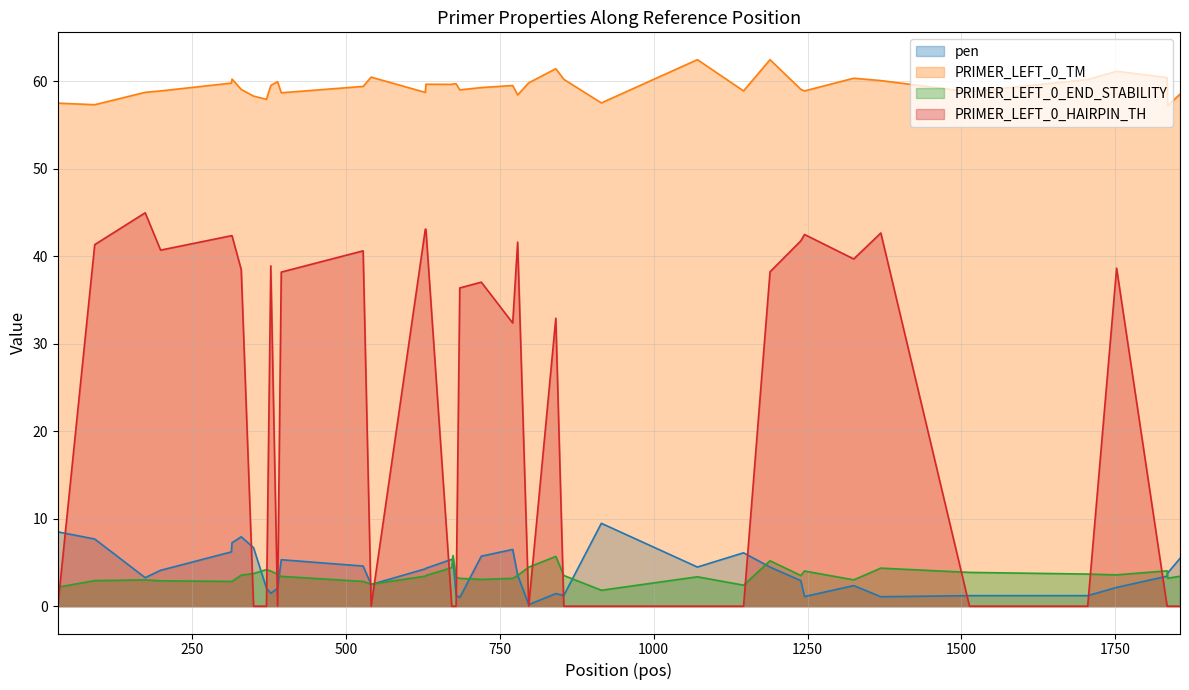

Which series has the largest total across all categories?

PRIMER_LEFT_0_TM